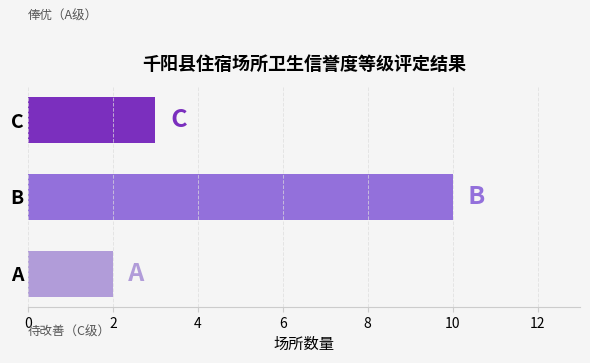

Does the chart contain any negative values?

No